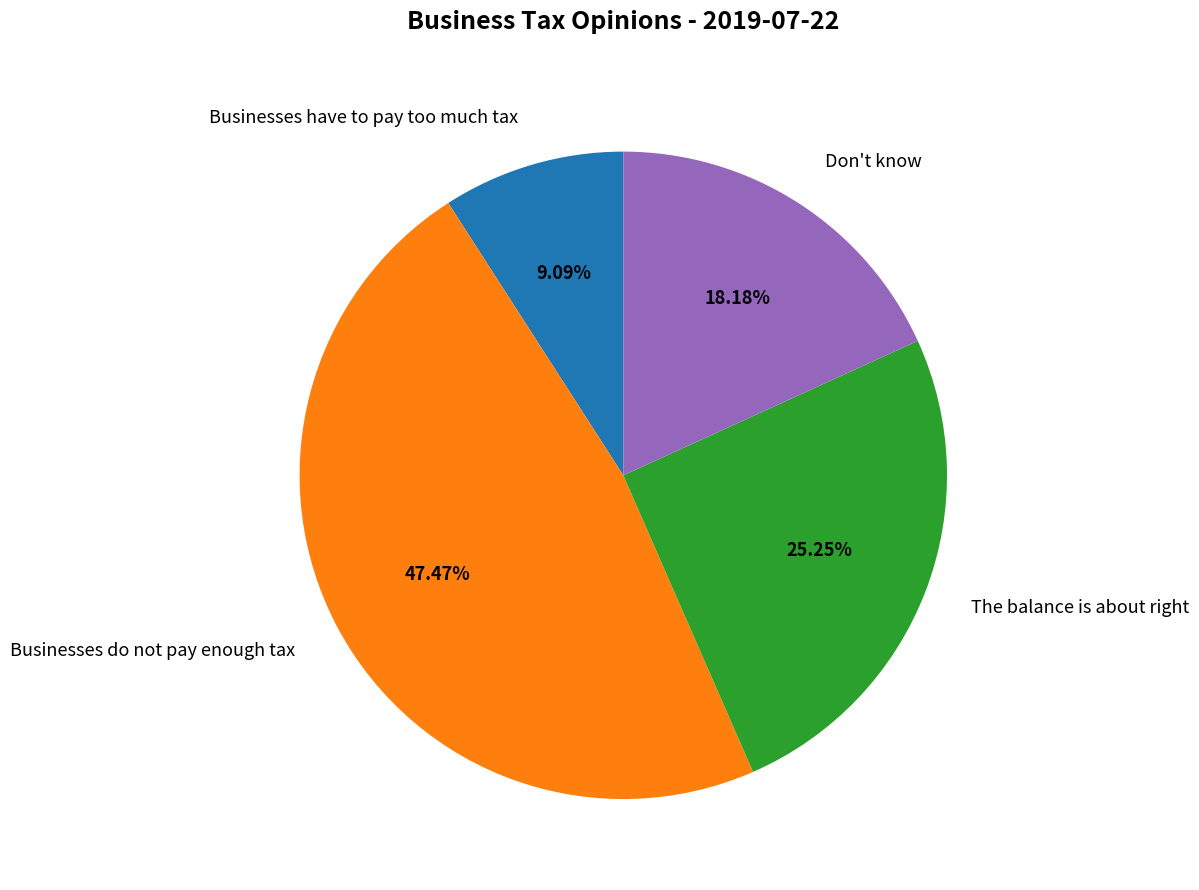

To the nearest percent, what portion does Businesses do not pay enough tax represent?

47%